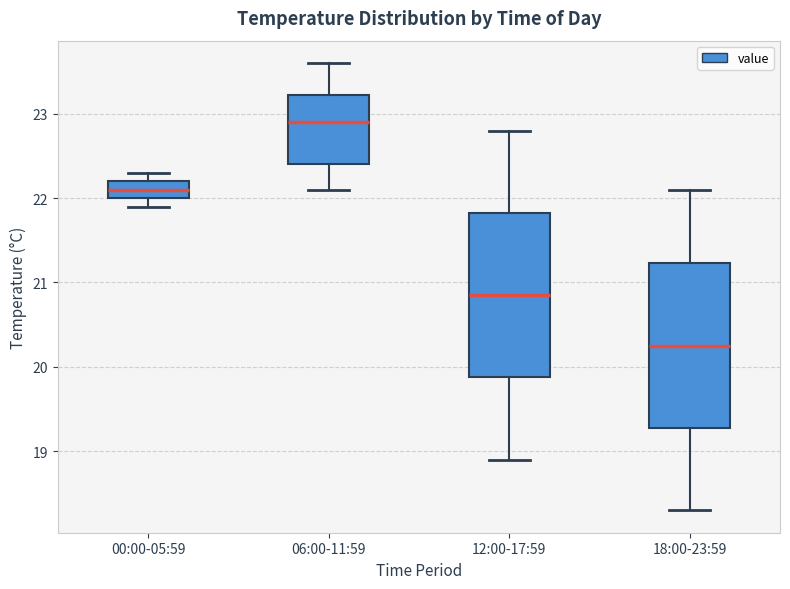

Reading left to right, transcribe this box plot: for each box, give where its median line is, the range the box spans, and where its two whiskers end, as read against the y-axis. The values are not printed on the chart, so give them approximately, as read against the axis.

00:00-05:59: median 22.1, box 22.0 to 22.2, whiskers 21.9 to 22.3
06:00-11:59: median 22.9, box 22.4 to 23.2, whiskers 22.1 to 23.6
12:00-17:59: median 20.9, box 19.9 to 21.8, whiskers 18.9 to 22.8
18:00-23:59: median 20.3, box 19.3 to 21.2, whiskers 18.3 to 22.1